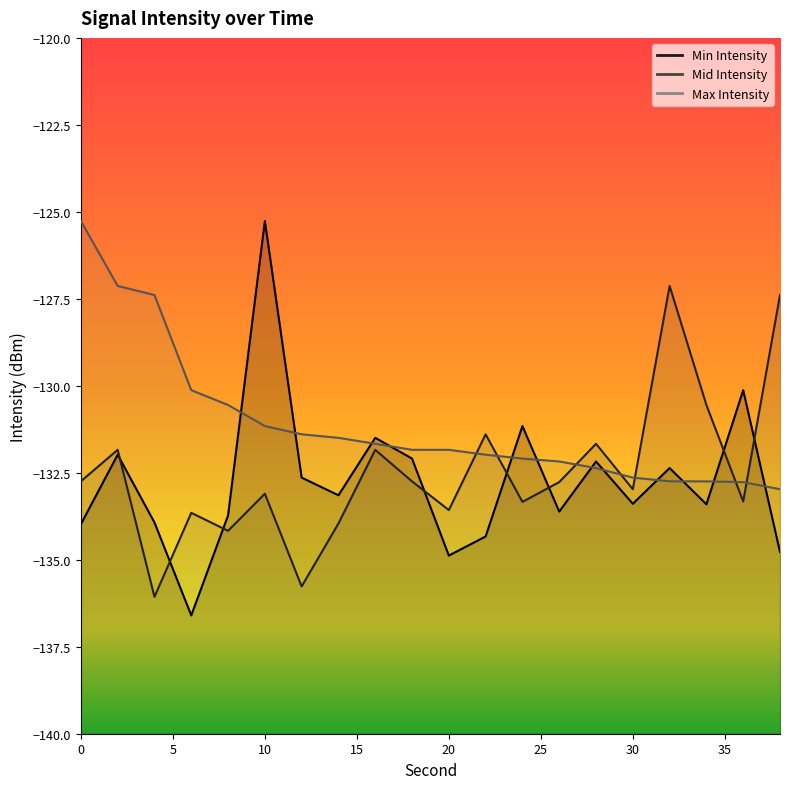

Which category has the highest value across all series?

10